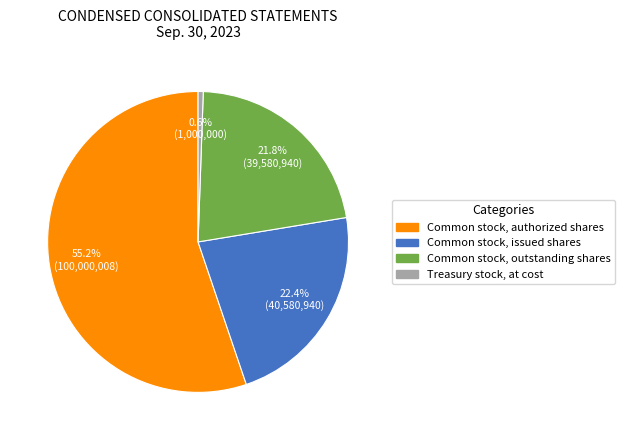

Combined, what portion of the pie is Common stock, authorized shares and Common stock, issued shares?

77.6%